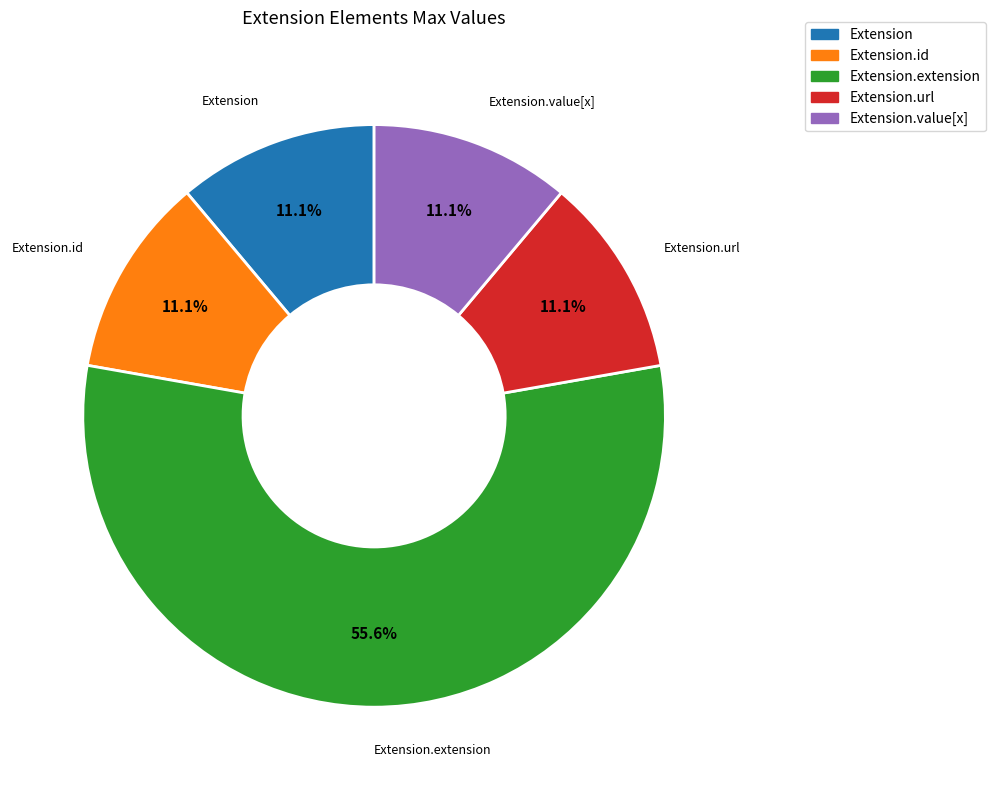

Count the number of slices in the pie.

5